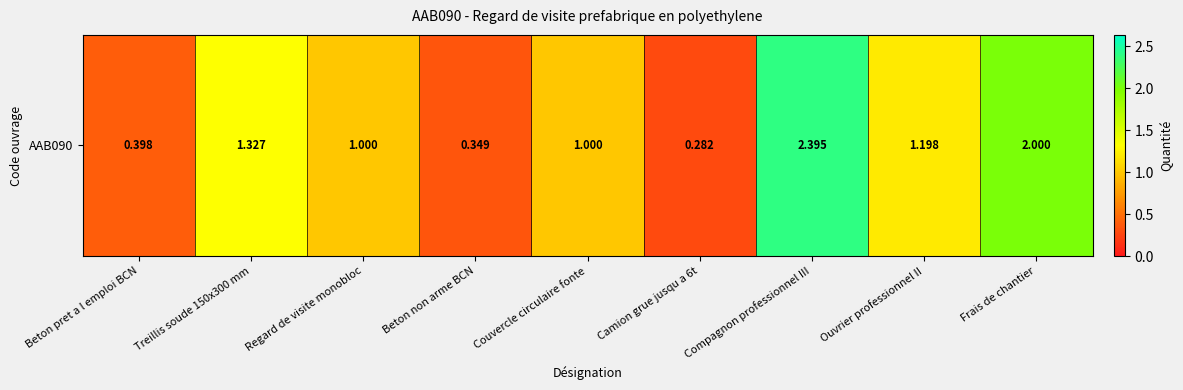

What is the change in value from Camion grue jusqu a 6t to Frais de chantier?

+1.7